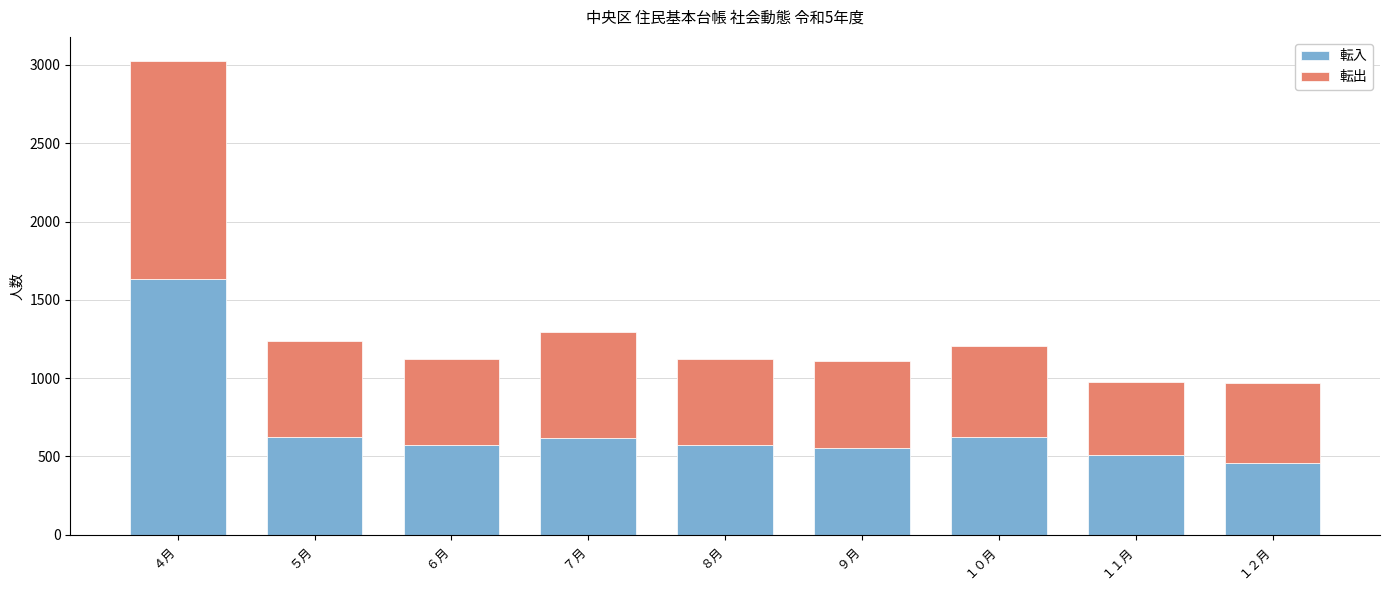

What is the average value of the 転入 series?

684